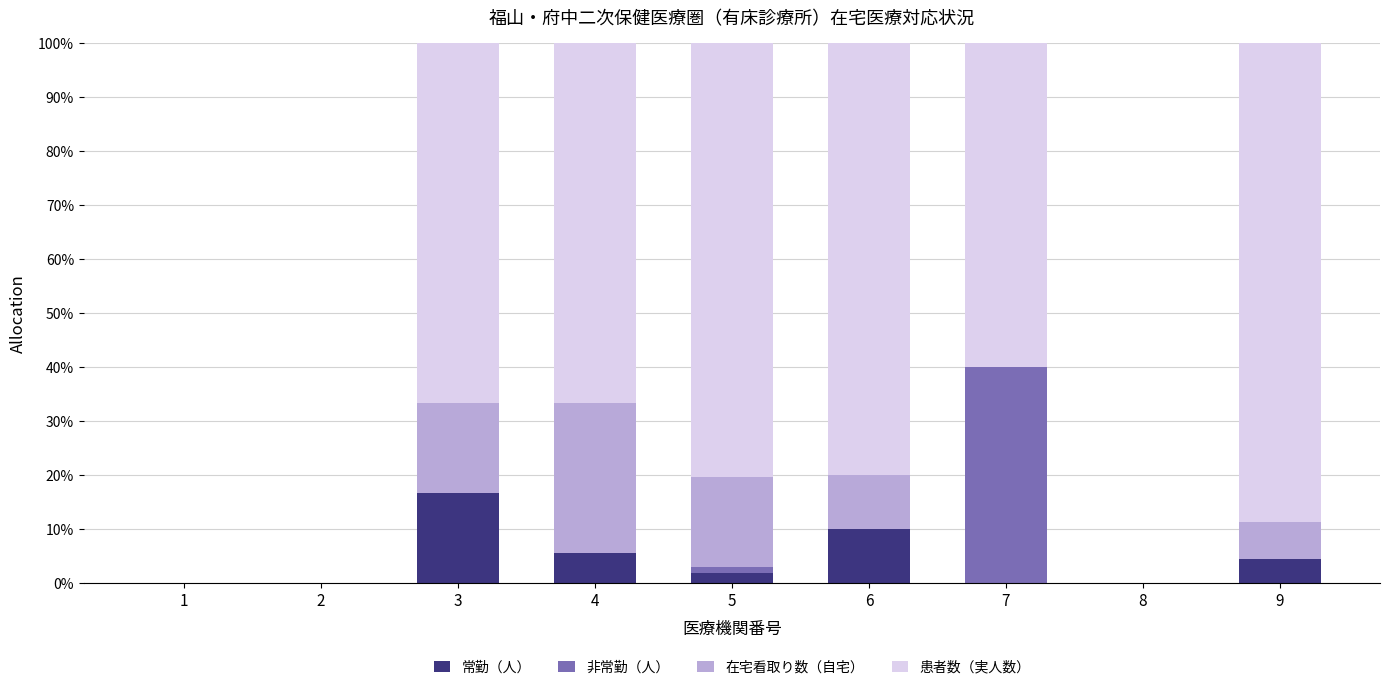

The 常勤（人） series shows 0.0 at 7. True or false?

True